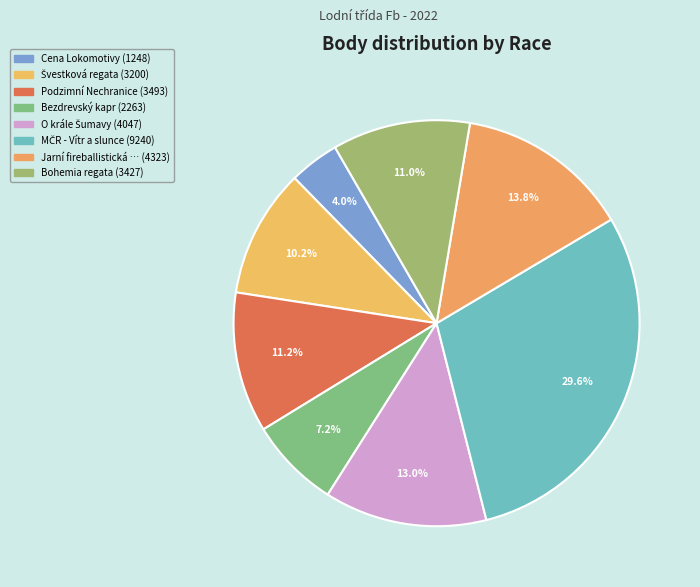

To the nearest percent, what is the average slice percentage?

12%